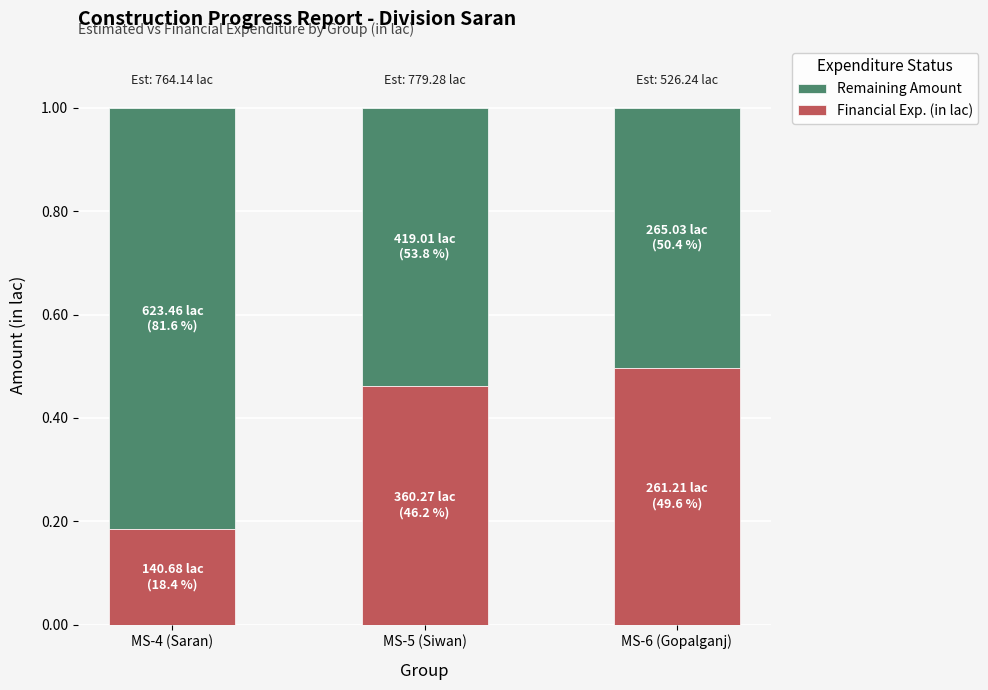

What is the total value across all series at MS-4 (Saran)?

1.0